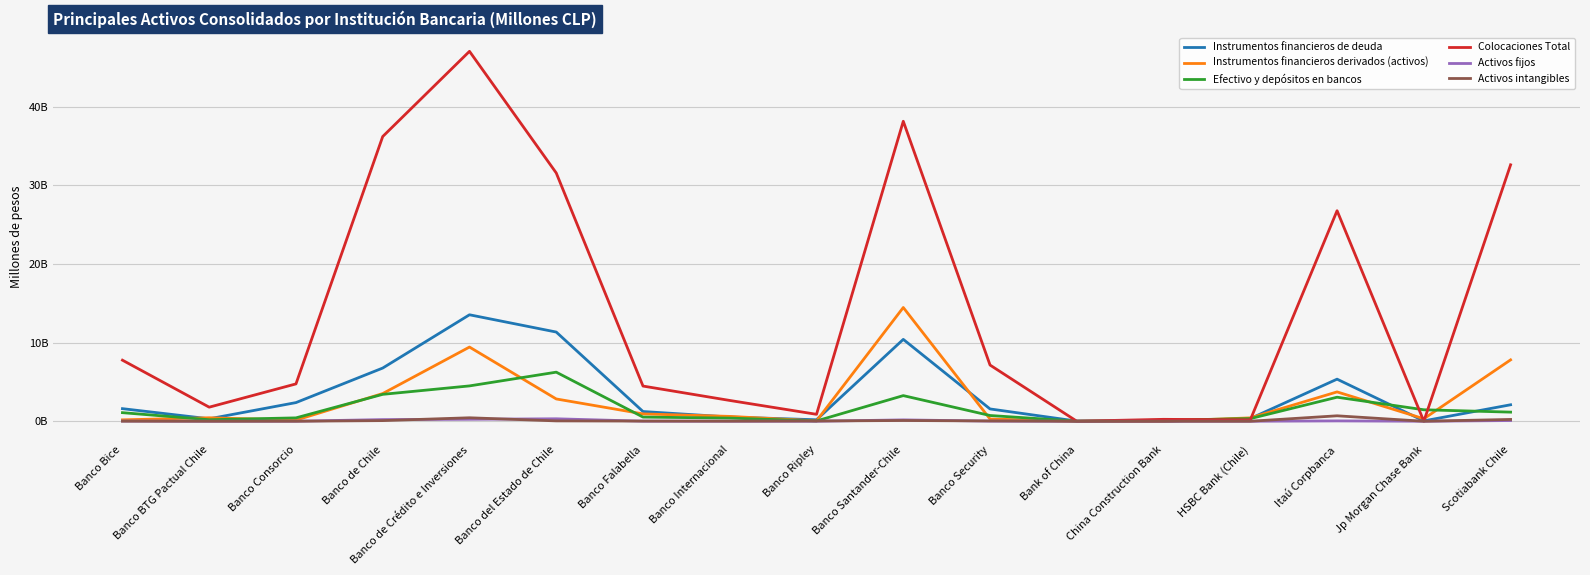

Does the chart have visible grid lines?

Yes